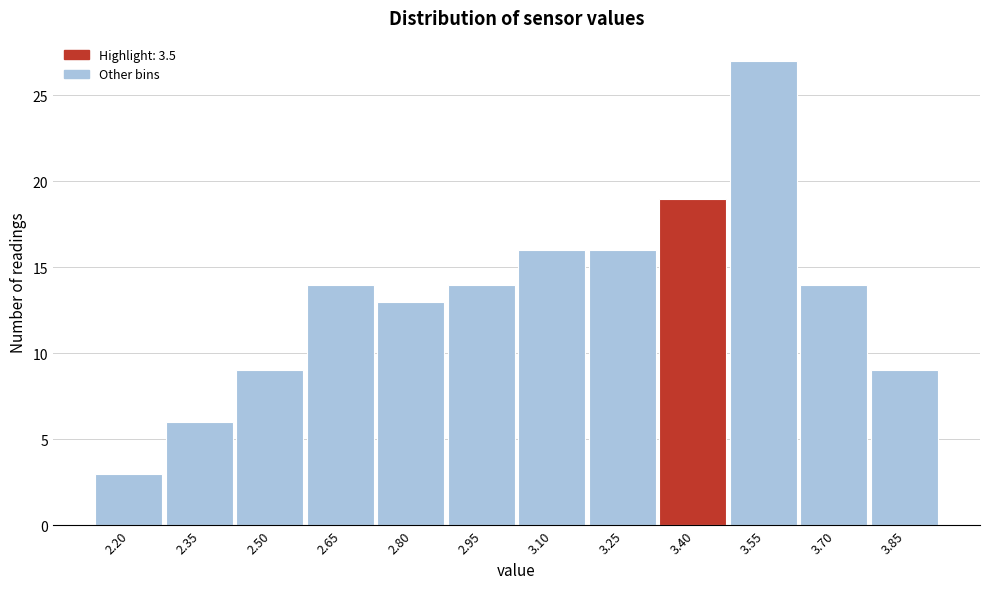

Reading right to left, extract all data points from this chart.

3.85=9	3.70=14	3.55=27	3.40=19	3.25=16	3.10=16	2.95=14	2.80=13	2.65=14	2.50=9	2.35=6	2.20=3